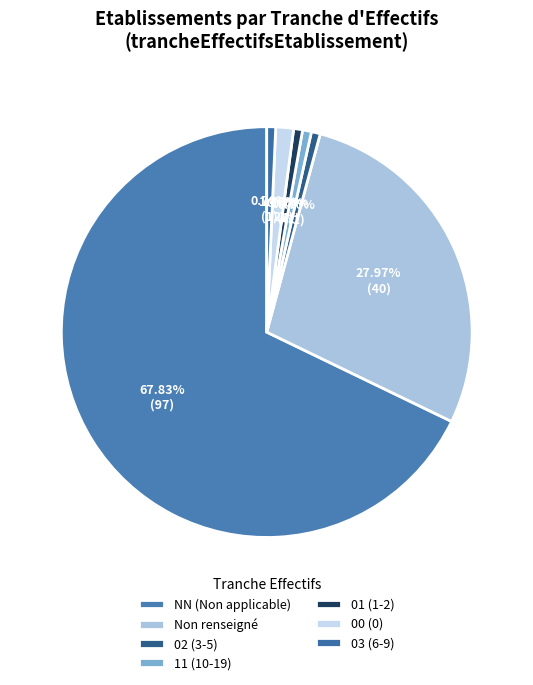

How many segments does this pie chart have?

7